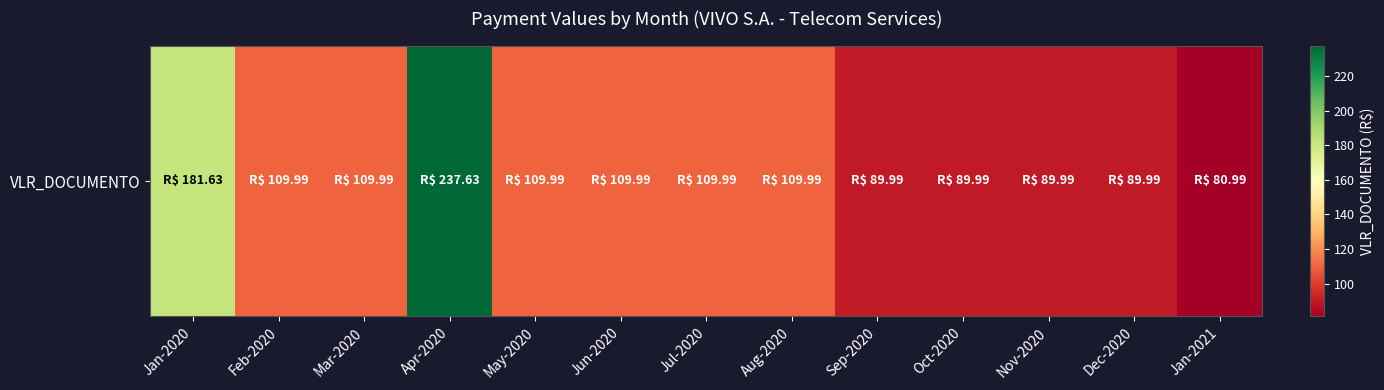

How many values exceed 109?

8